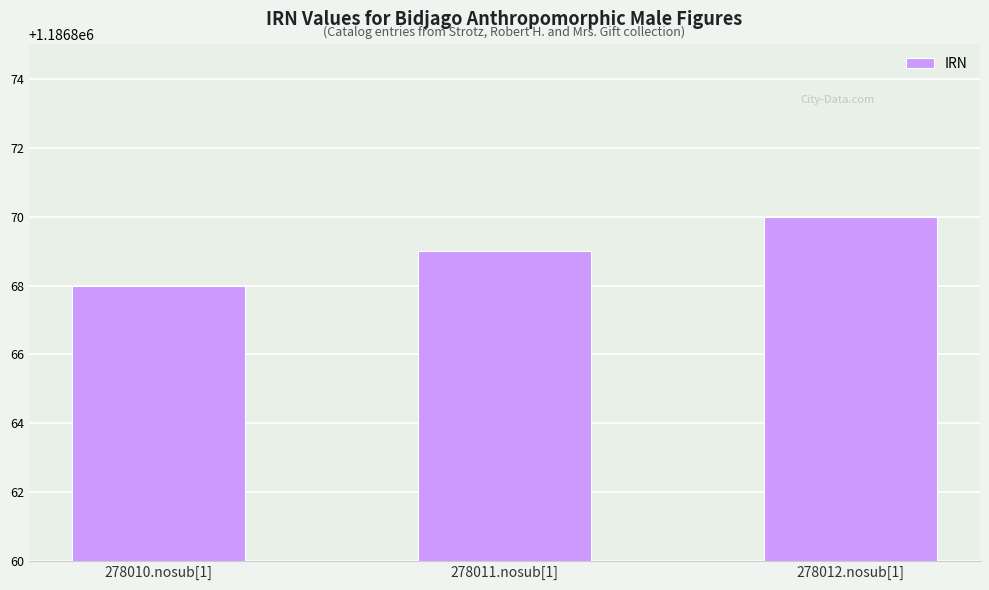

List the labels in order of value, smallest first.

278010.nosub[1], 278011.nosub[1], 278012.nosub[1]